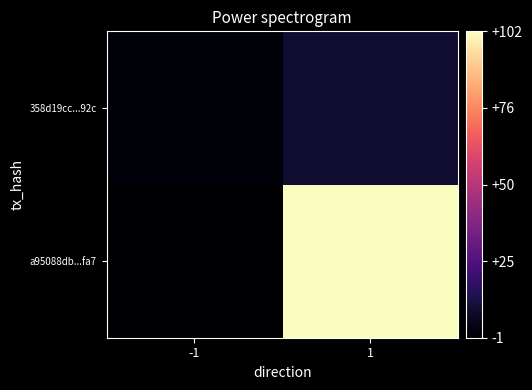

What is the smallest value displayed?

-1